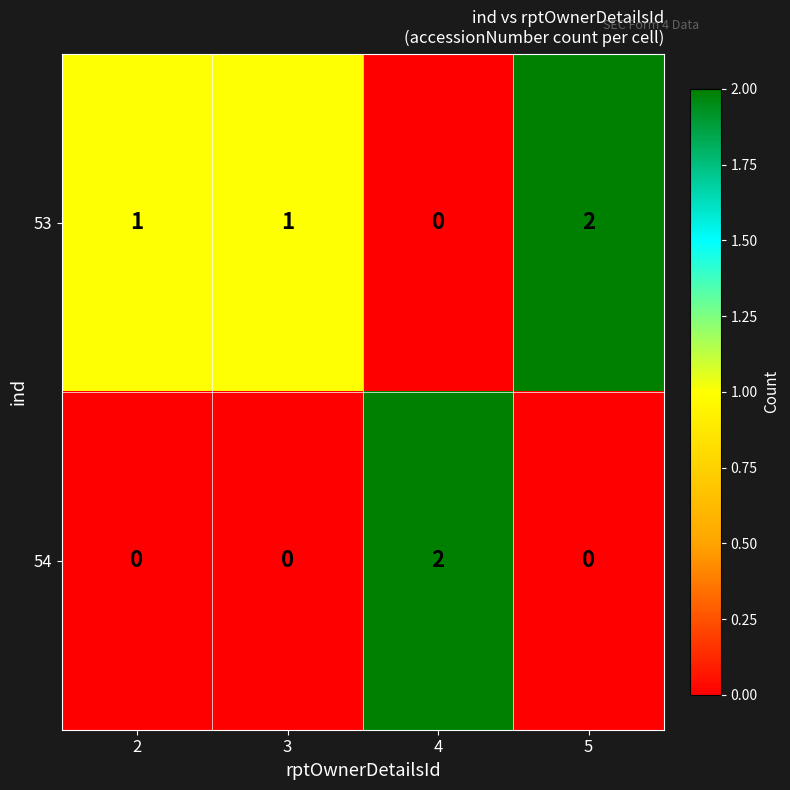

Rank the series at 2 from highest to lowest value.

53, 54